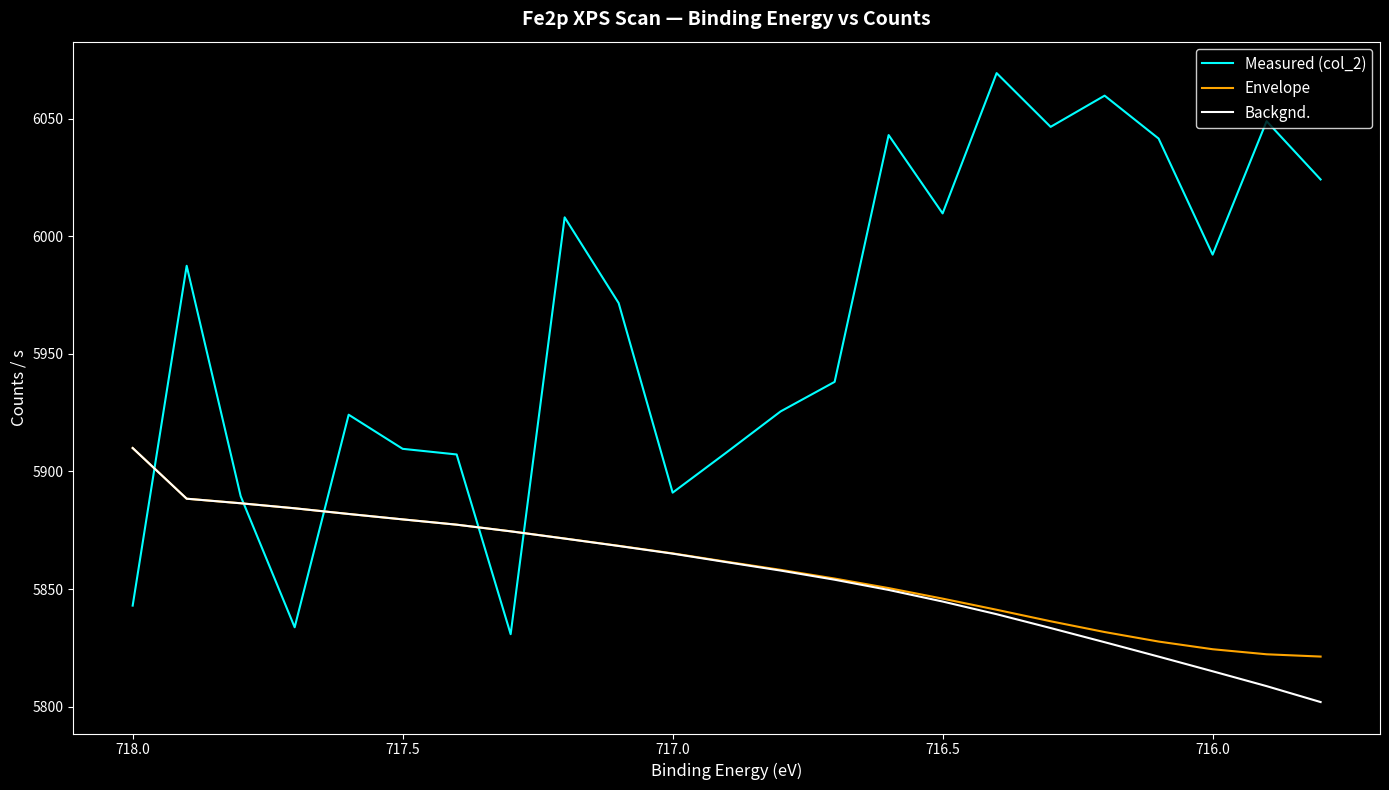

Is it true that Measured (col_2) equals 7601.9 at 718.0?

False